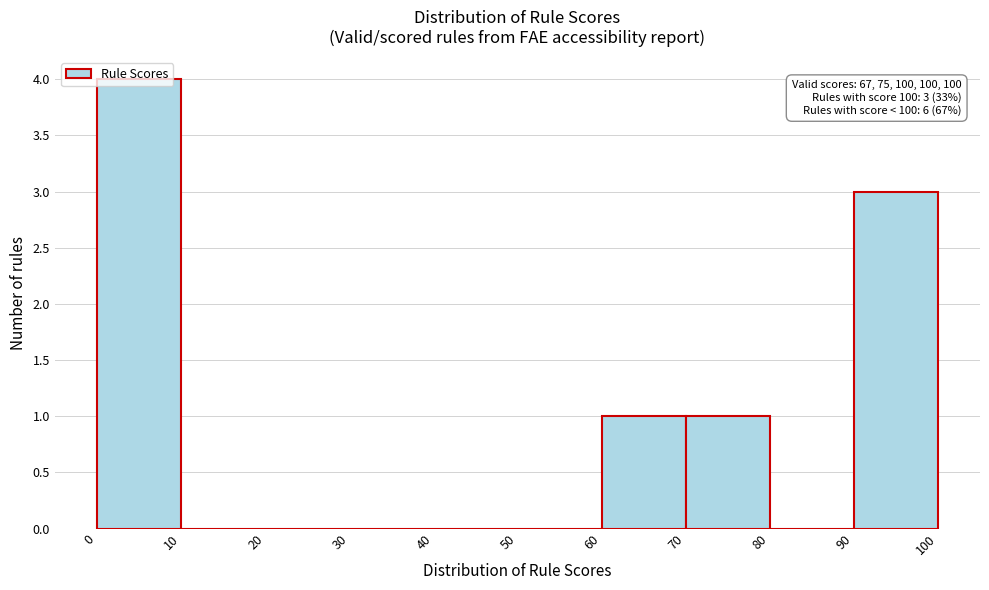

Which range on the x-axis has the tallest bar?

0 to 10